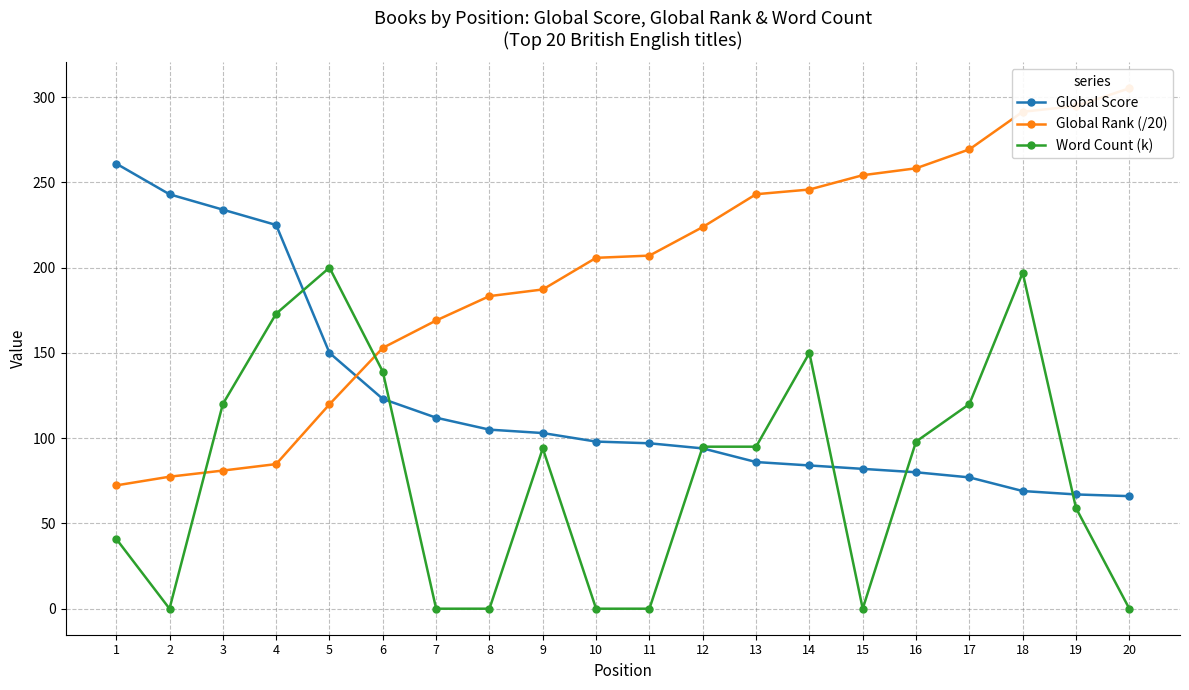

Where is the first local minimum for Word Count (k)?

2